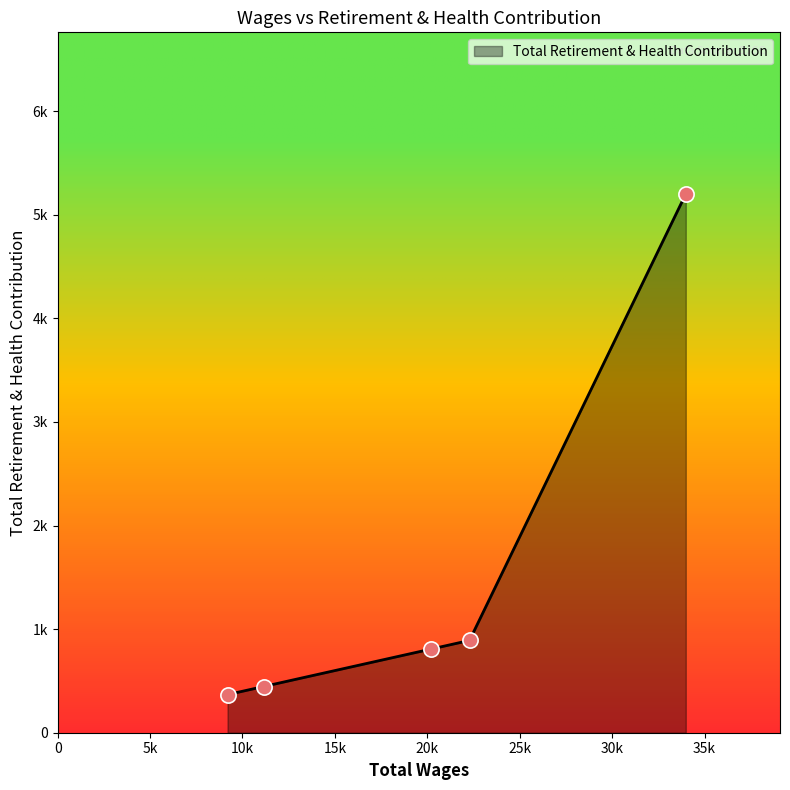

Does the chart have visible grid lines?

No